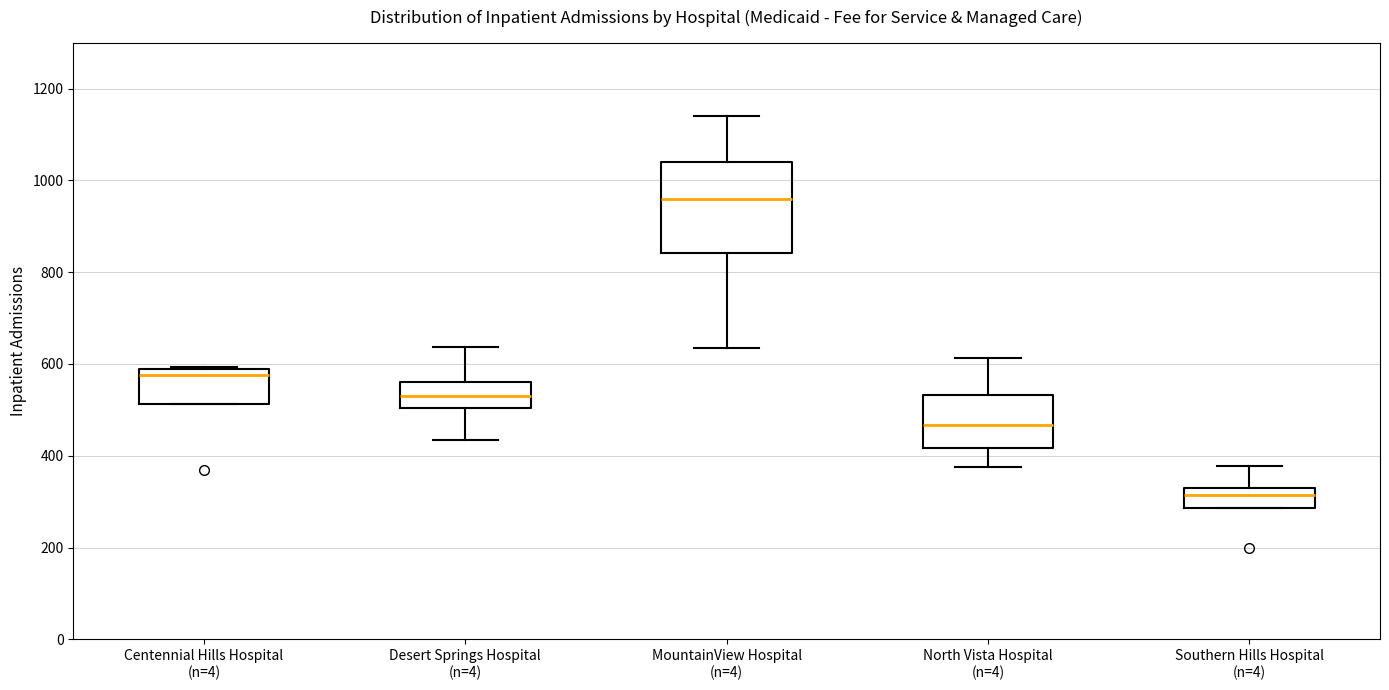

Where does the median line of the box for Southern Hills Hospital (n=4) sit on the y-axis? The values are not printed on the chart, so give them approximately, as read against the axis.

320